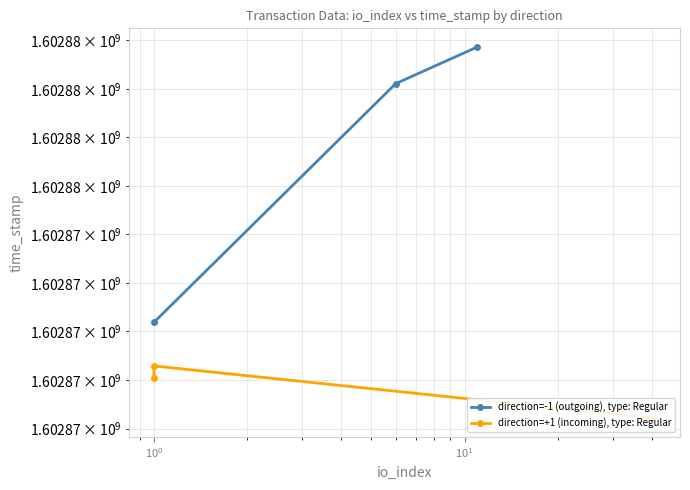

True or false: direction=+1 (incoming), type: Regular has a value of 1602866419 at $\mathdefault{10^{0}}$.

True